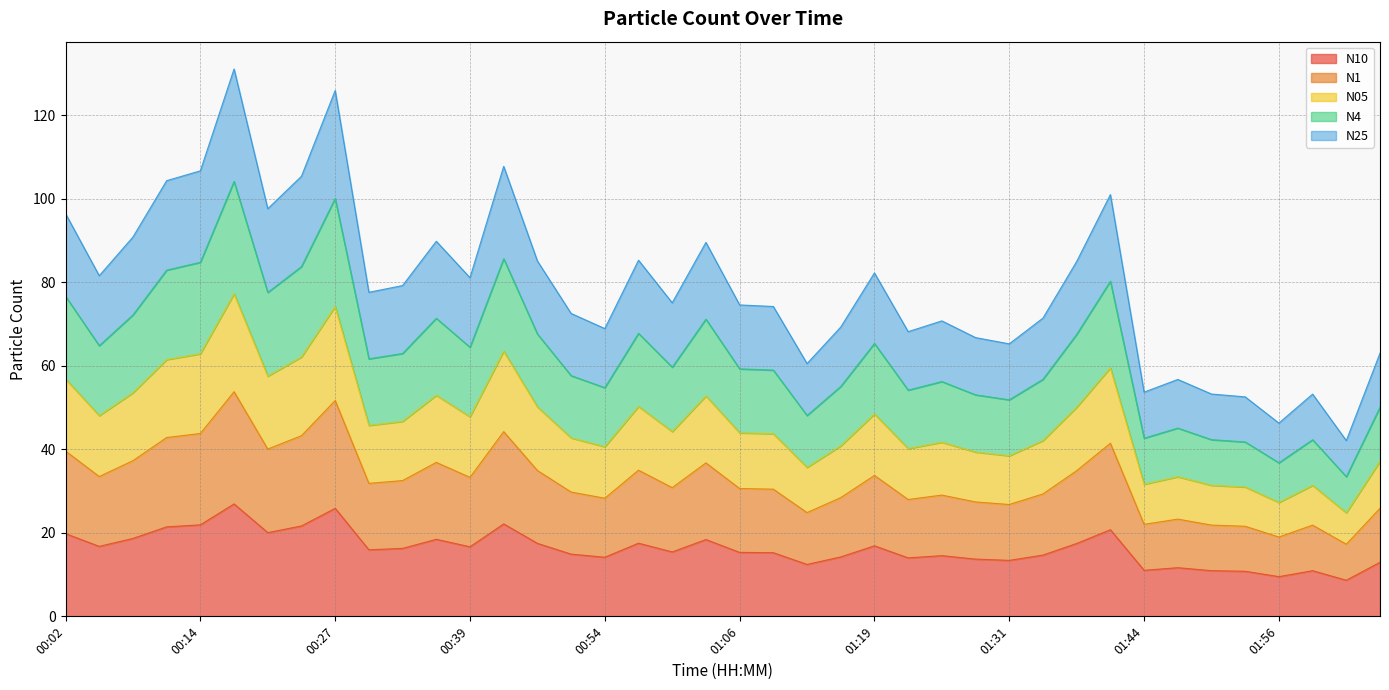

Between 02:02 and 00:02, which is larger?

00:02